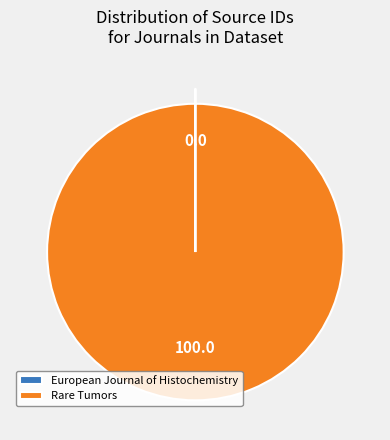

What is the largest slice in the pie chart?

Rare Tumors